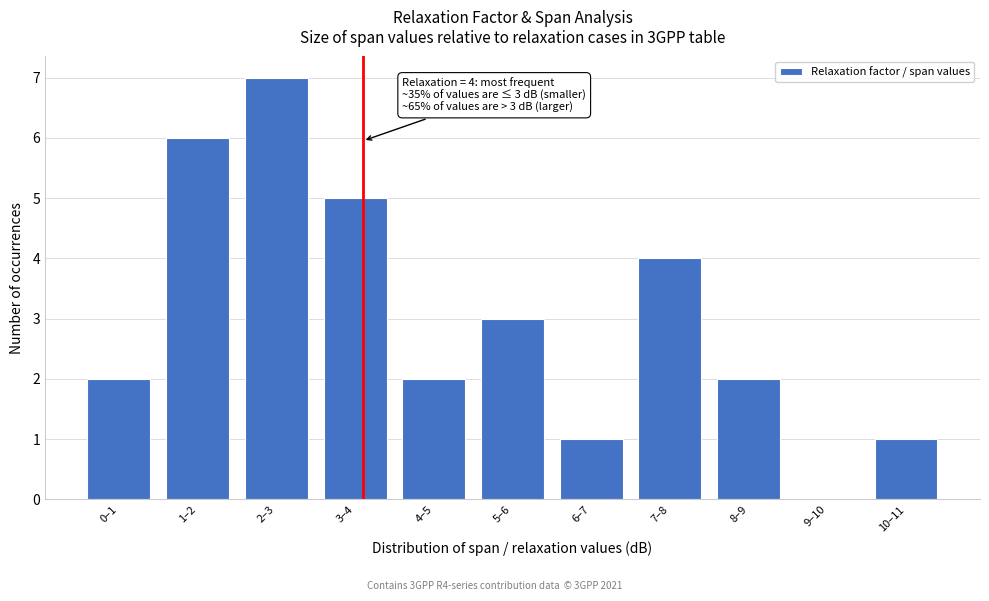

Reading left to right, list all the values displayed in this chart.

0–1=2	1–2=6	2–3=7	3–4=5	4–5=2	5–6=3	6–7=1	7–8=4	8–9=2	9–10=0	10–11=1